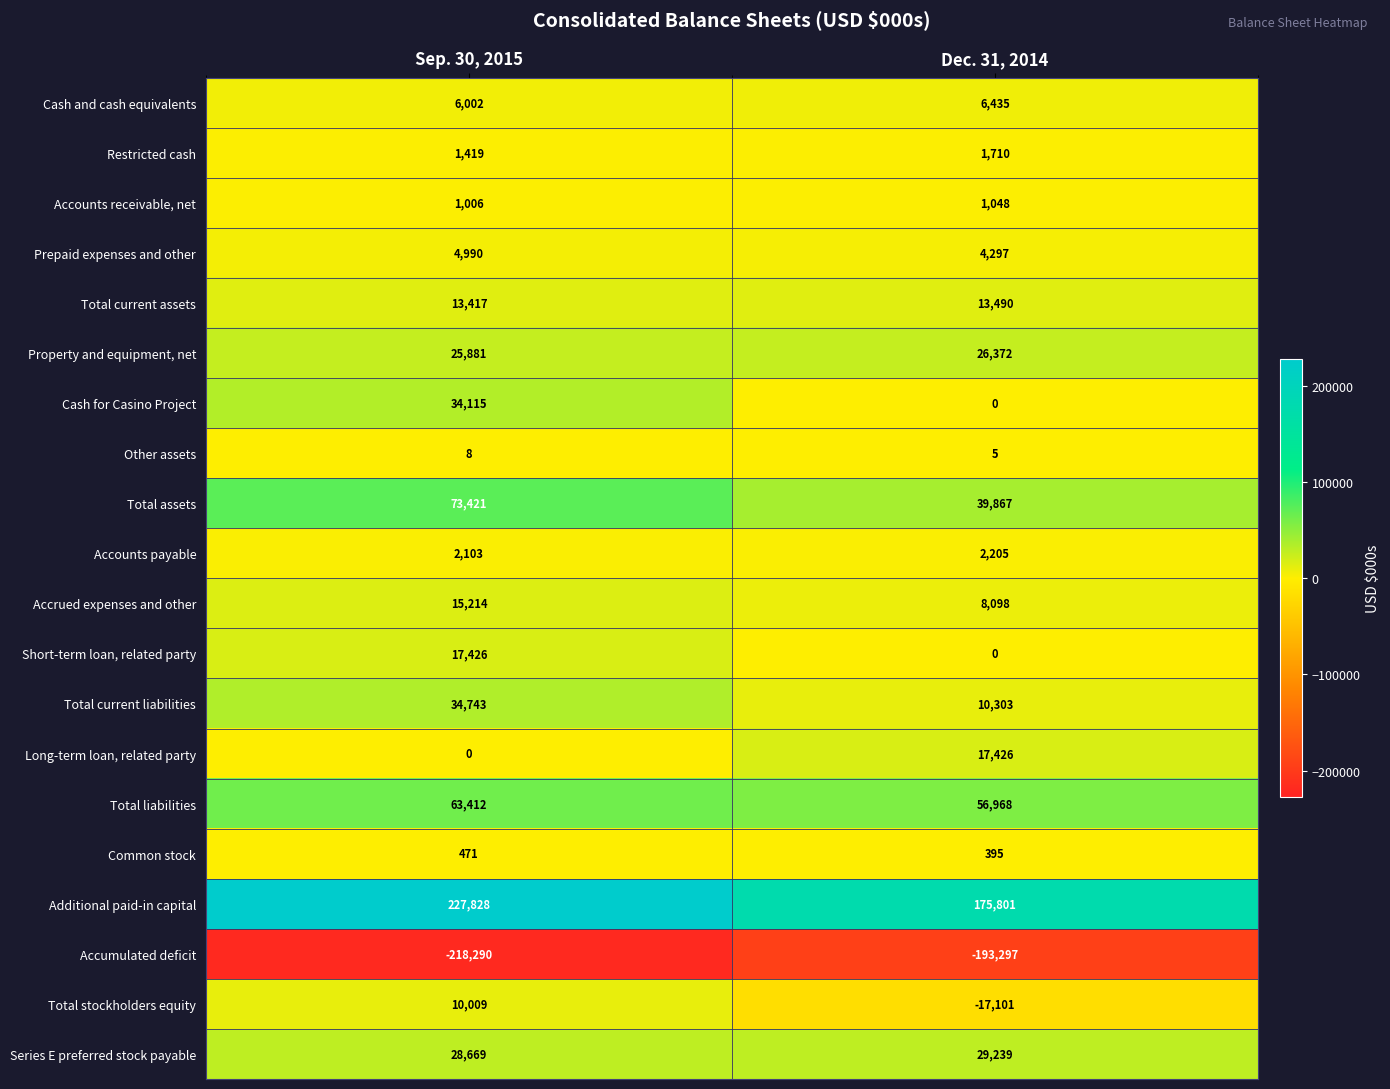

The Other assets series shows 12 at Sep. 30, 2015. True or false?

False